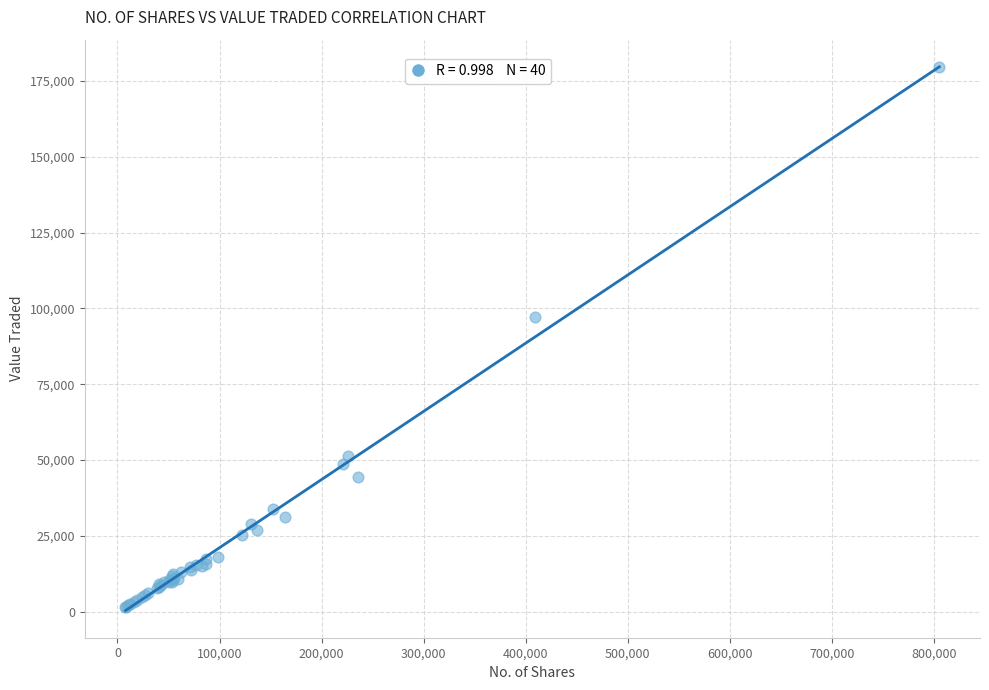

What Y value in the scatter plot is closest to 90556?

97331